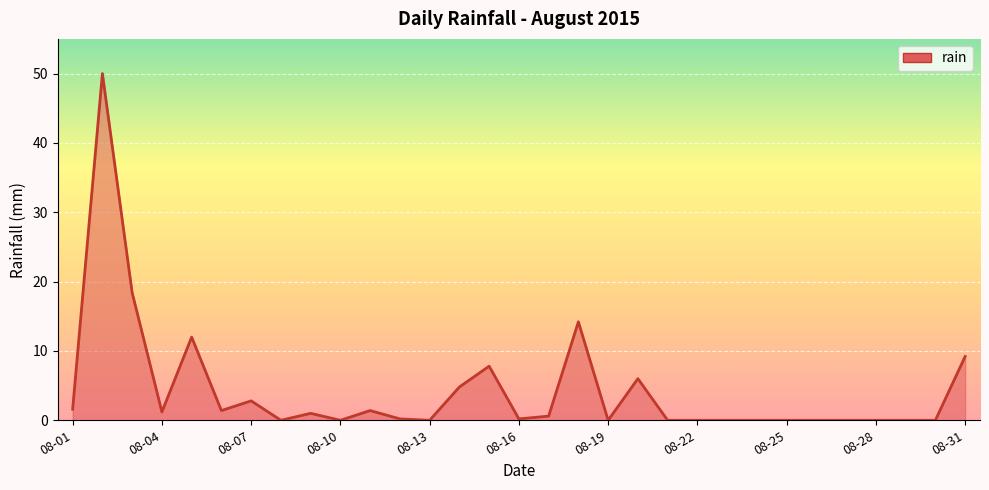

What is the difference between the maximum and minimum values?

50.0